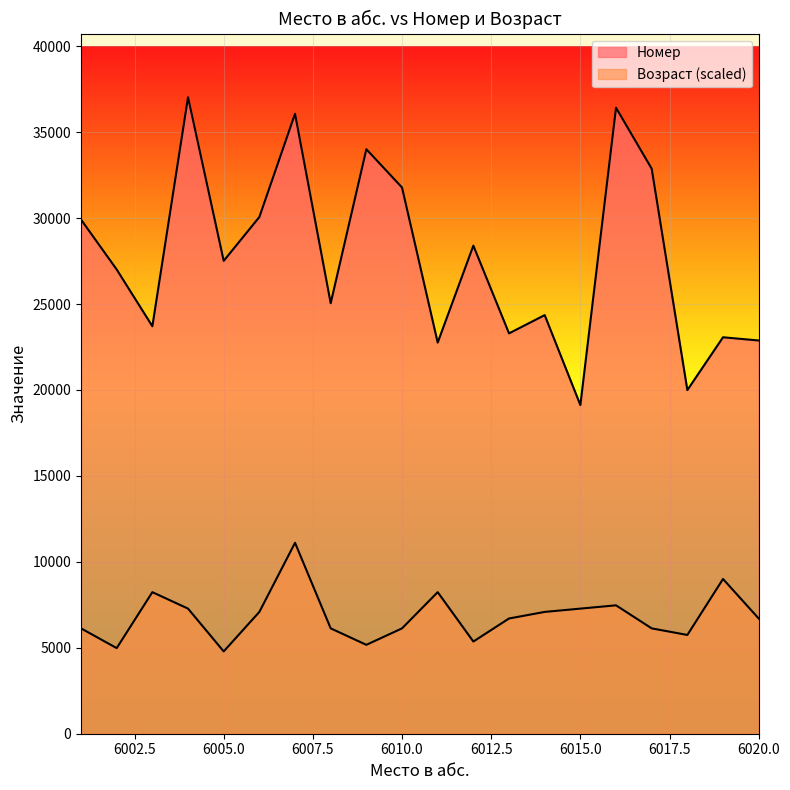

Between 6007 and 6006, which is larger?

6007